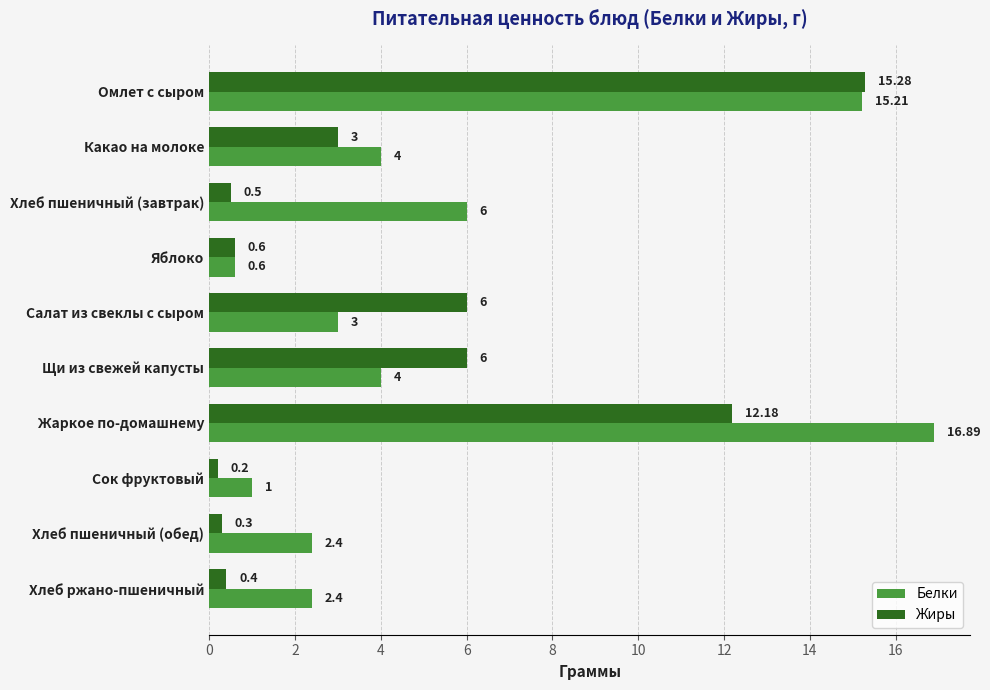

Rank the series by their maximum value, from highest to lowest.

Белки, Жиры